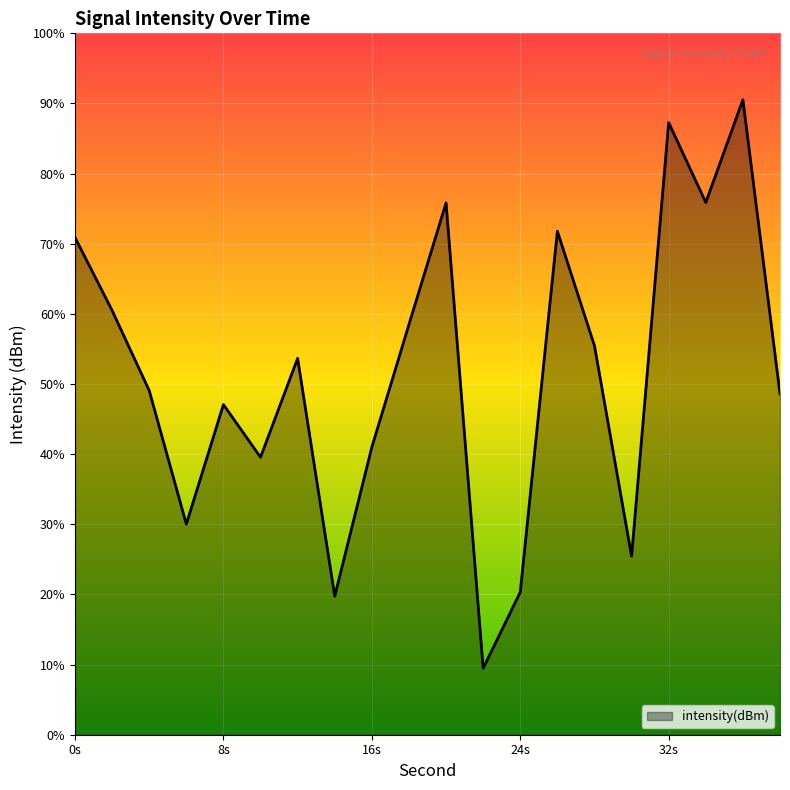

Reading left to right, transcribe all the data shown in this chart.

0=-127.3	2=-129.5	4=-131.9	6=-135.9	8=-132.3	10=-133.9	12=-130.9	14=-138.1	16=-133.6	18=-129.9	20=-126.2	22=-140.2	24=-137.9	26=-127.1	28=-130.5	30=-136.9	32=-123.8	34=-126.2	36=-123.1	38=-132.0